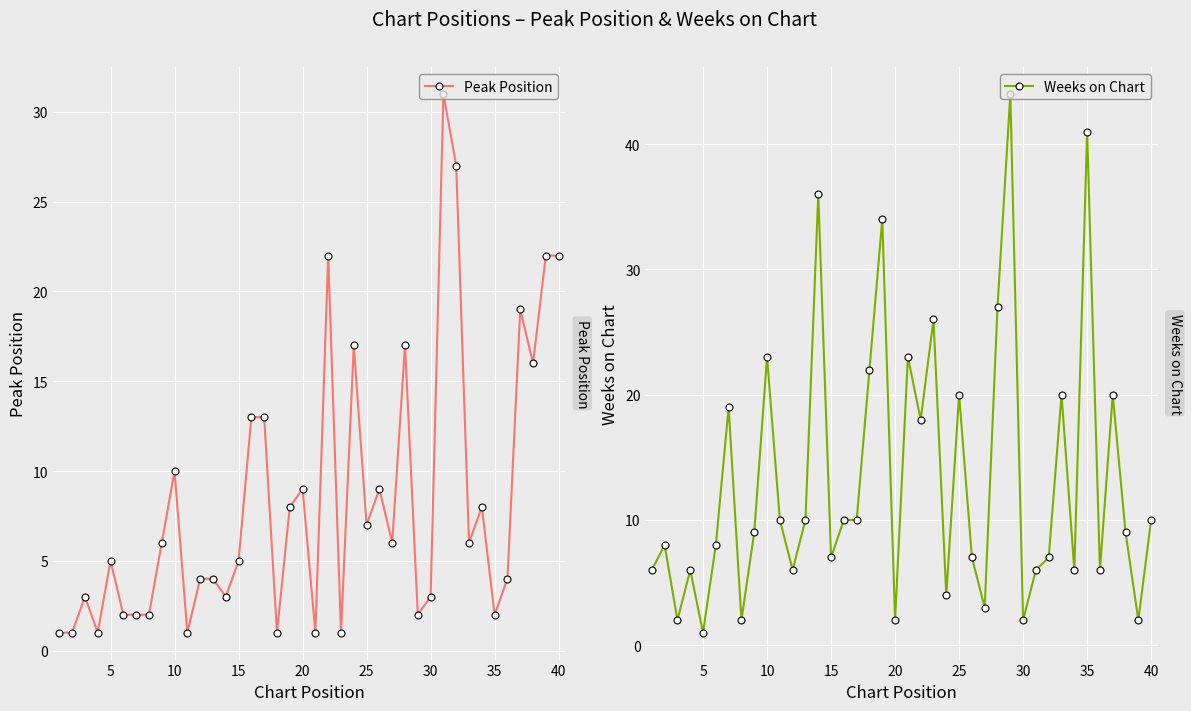

Which series has the widest spread of values?

Weeks on Chart